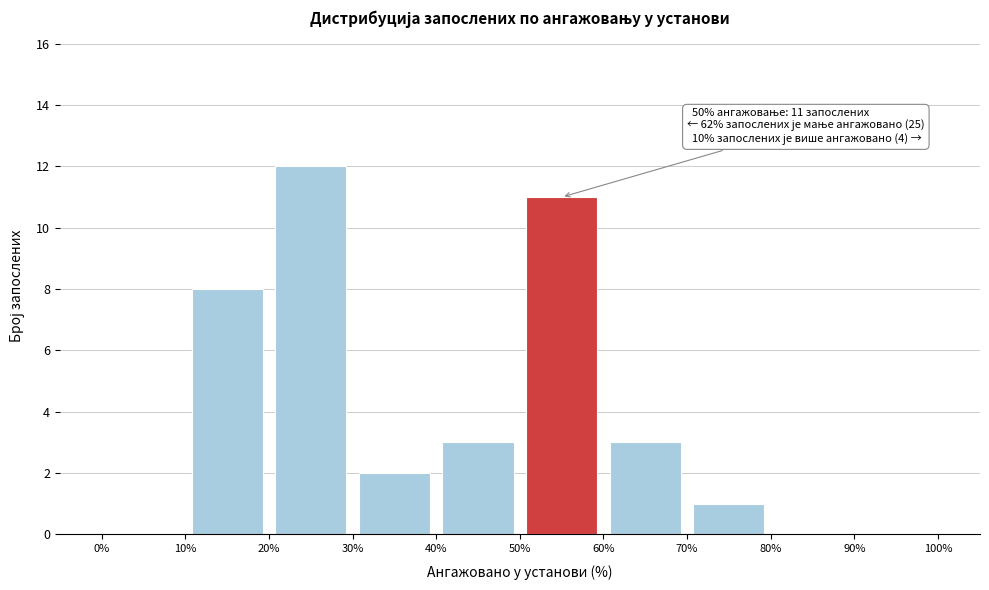

Over which range of the x-axis is the bar tallest?

20% to 30%